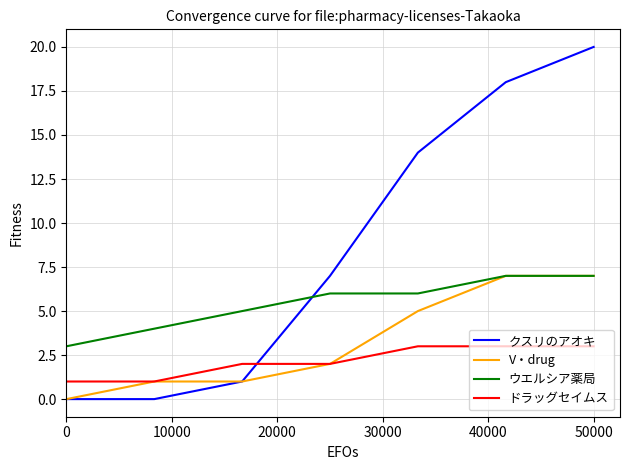

Which series has the largest range (max minus min)?

クスリのアオキ